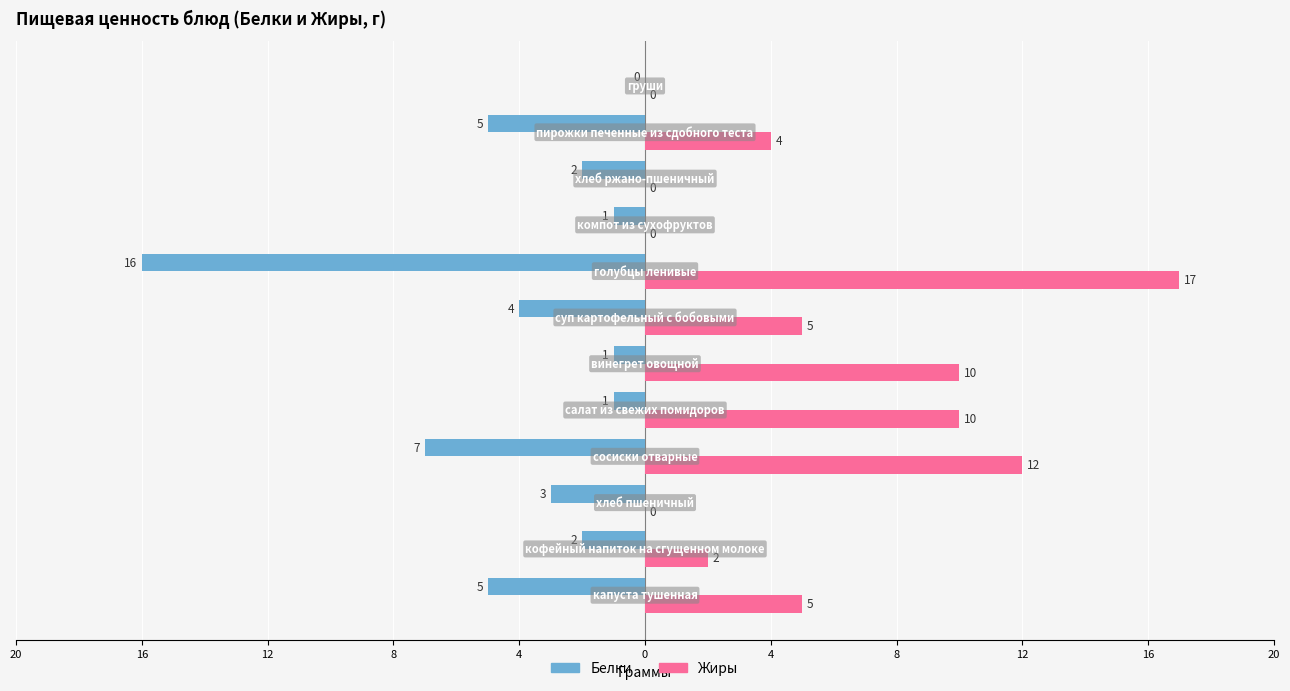

Does the chart contain stacked bars?

No